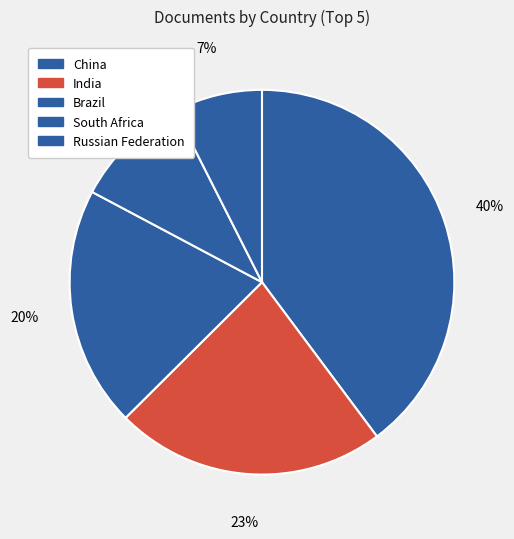

What percentage do India and Russian Federation together represent?

30.2%